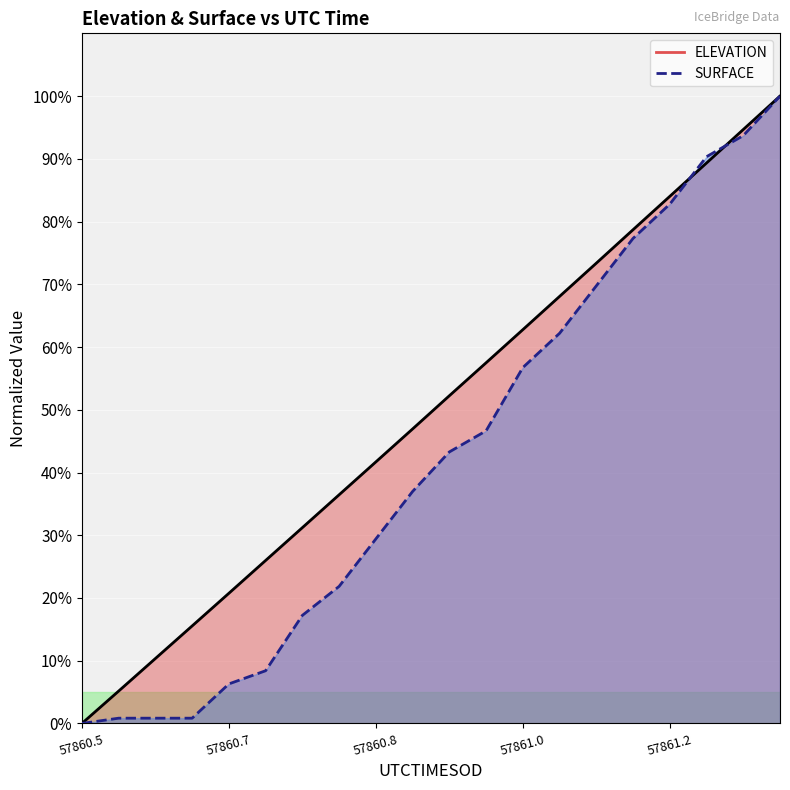

The value of SURFACE at 57861.0 is 56.7. True or false?

True